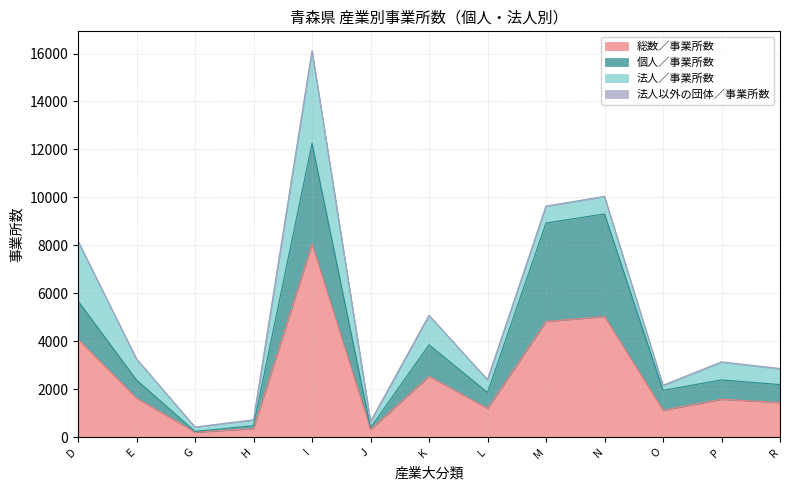

List the labels in order of 法人以外の団体／事業所数 value, smallest first.

D 建設業, K 不動産業，物品賃貸業, M 宿泊業，飲食サービス業, J 金融業，保険業, G 情報通信業, L 学術研究，専門・技術サービス業, H 運輸業，郵便業, E 製造業, I 卸売業，小売業, N 生活関連サービス業，娯楽業, P 医療，福祉, O 教育，学習支援業, R サービス業（他に分類されないもの）